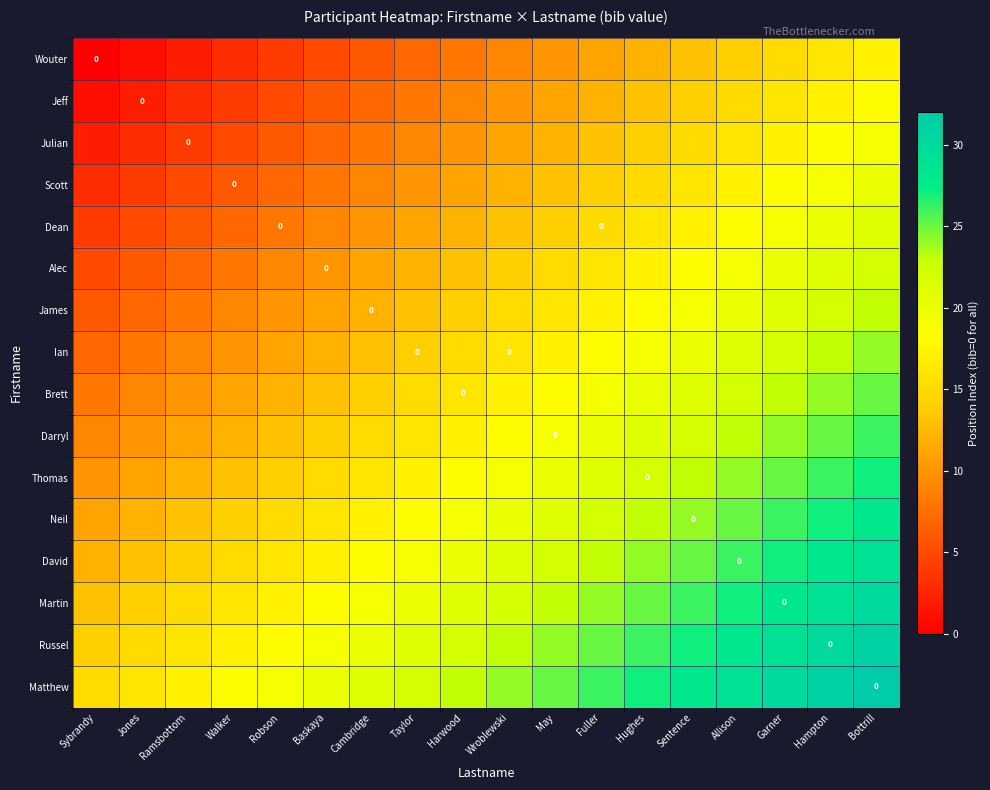

Rank the categories by Matthew value from highest to lowest.

Bottrill, Hampton, Garner, Allison, Sentence, Hughes, Fuller, May, Wroblewski, Harwood, Taylor, Cambridge, Baskaya, Robson, Walker, Ramsbottom, Jones, Sybrandy